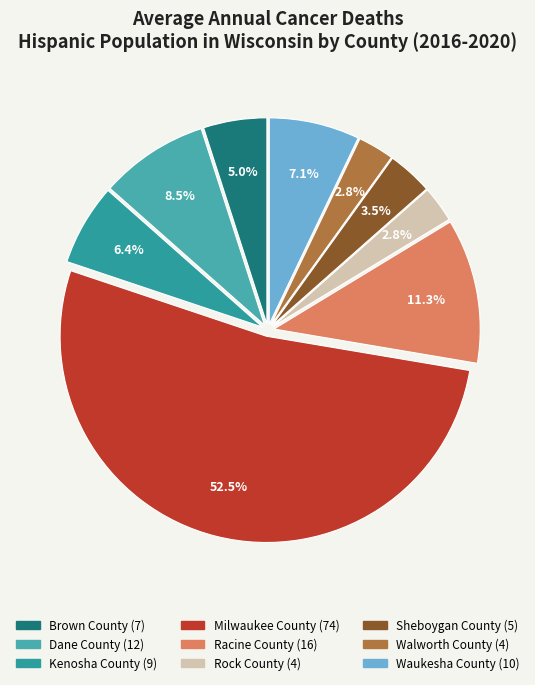

What percentage is the Brown County slice, to the nearest percent?

5%